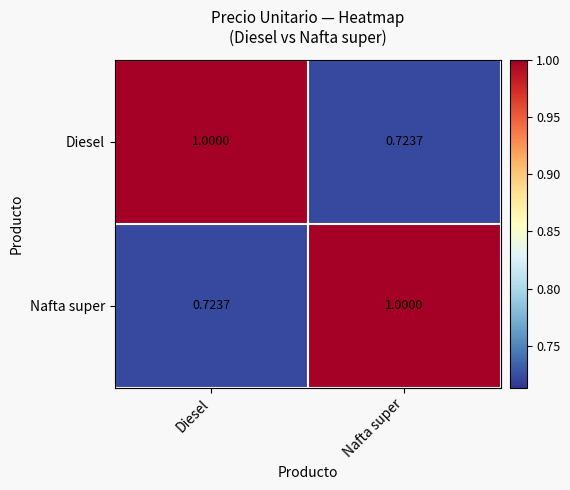

List the labels in order of Diesel value, smallest first.

Nafta super, Diesel